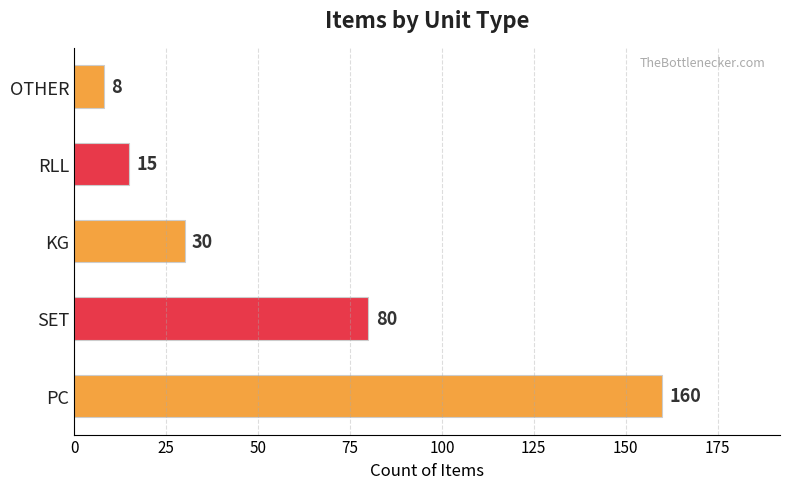

Which has a higher value, OTHER or RLL?

RLL